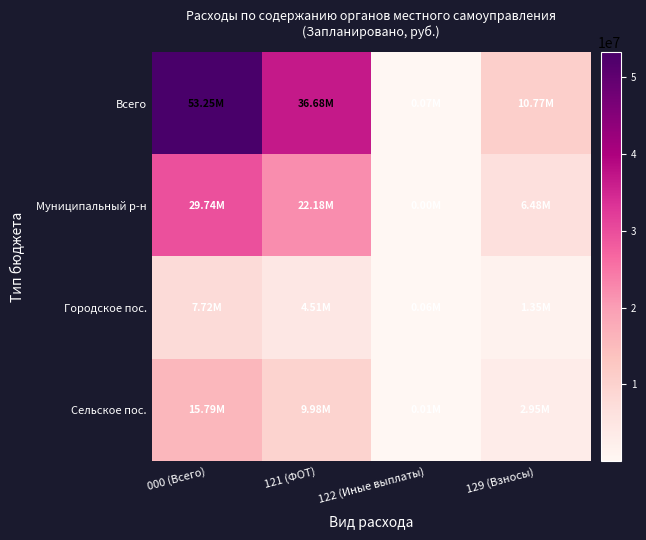

Between 121 (ФОТ) and 129 (Взносы), which series saw the biggest shift?

Всего